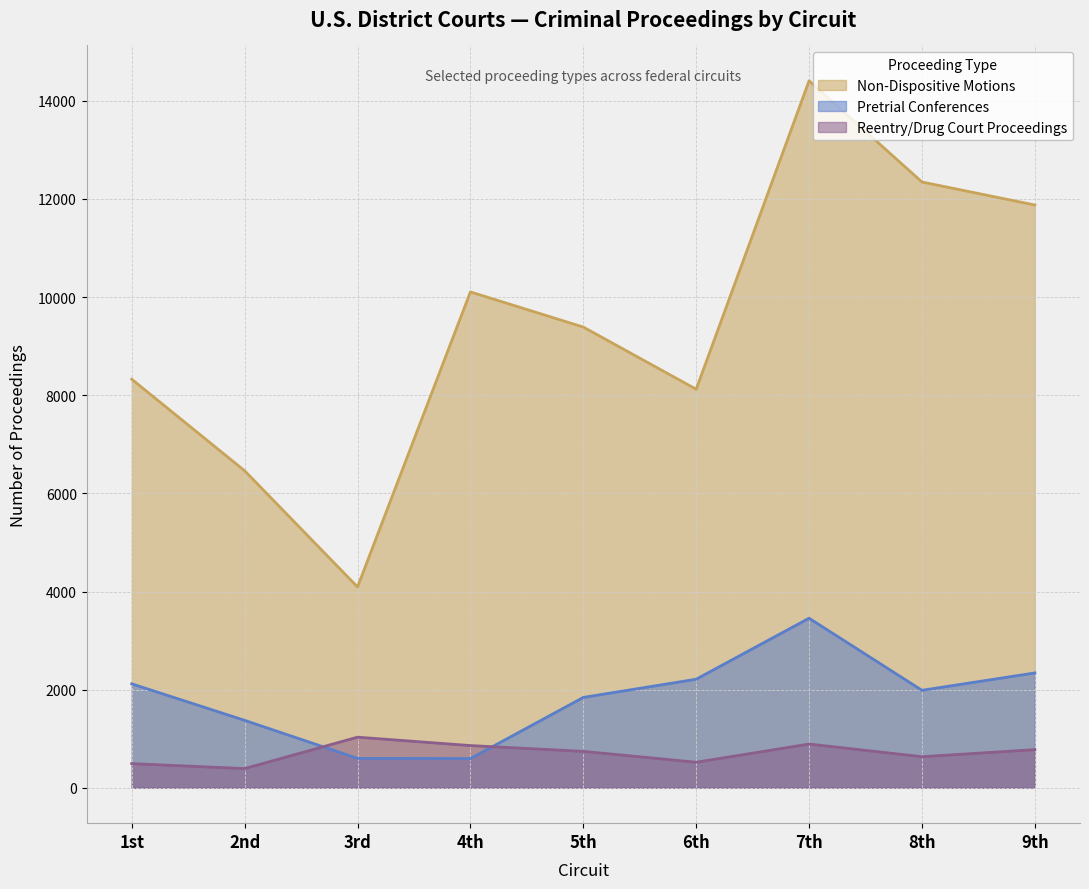

What are all the series names shown in the legend?

Non-Dispositive Motions, Pretrial Conferences, Reentry/Drug Court Proceedings